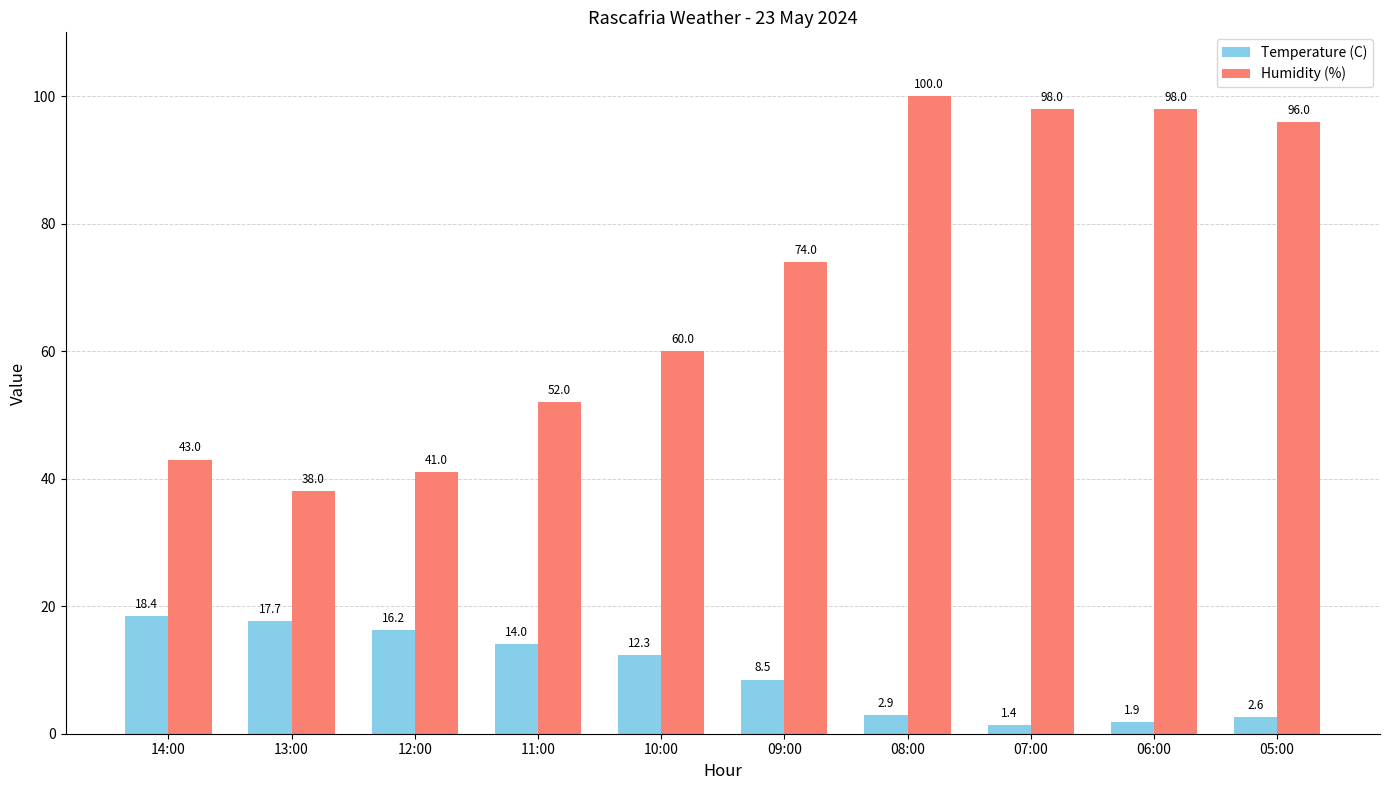

Reading right to left, transcribe all the data shown in this chart.

Temperature (C): 05:00=2.6	06:00=1.9	07:00=1.4	08:00=2.9	09:00=8.5	10:00=12.3	11:00=14.0	12:00=16.2	13:00=17.7	14:00=18.4
Humidity (%): 05:00=96.0	06:00=98.0	07:00=98.0	08:00=100.0	09:00=74.0	10:00=60.0	11:00=52.0	12:00=41.0	13:00=38.0	14:00=43.0